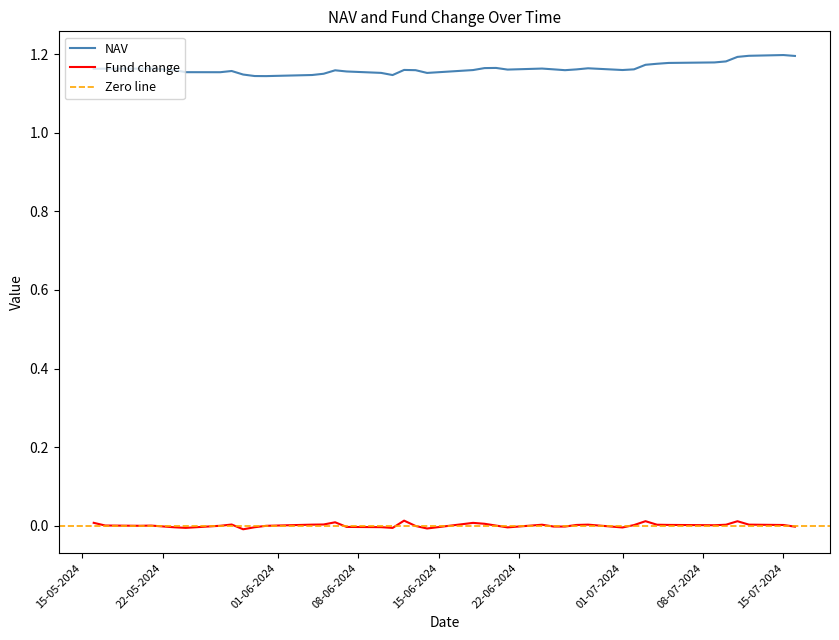

True or false: Fund change and NAV cross at least once.

False